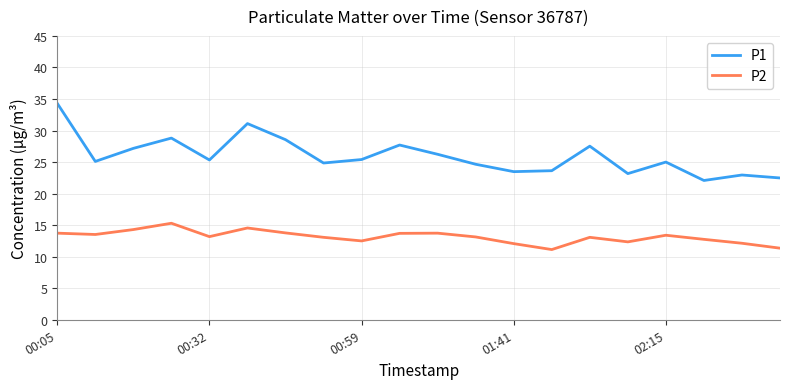

What is the average value of the P2 series?

13.1